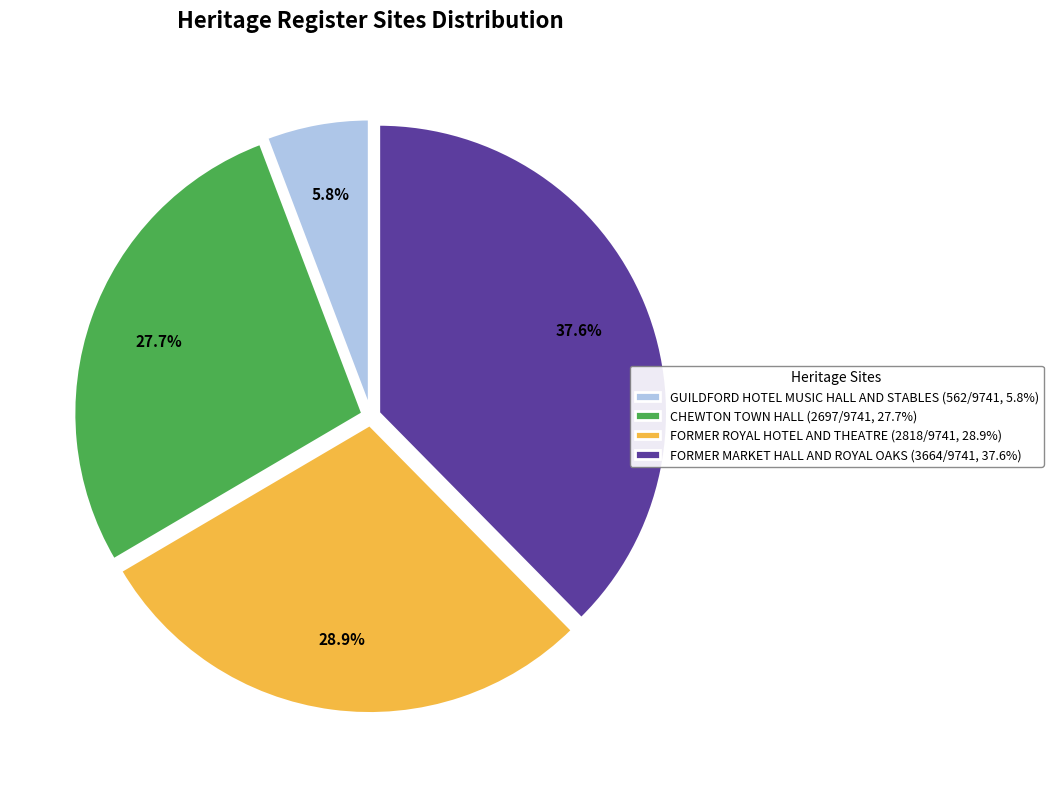

Does any single category account for the majority?

No